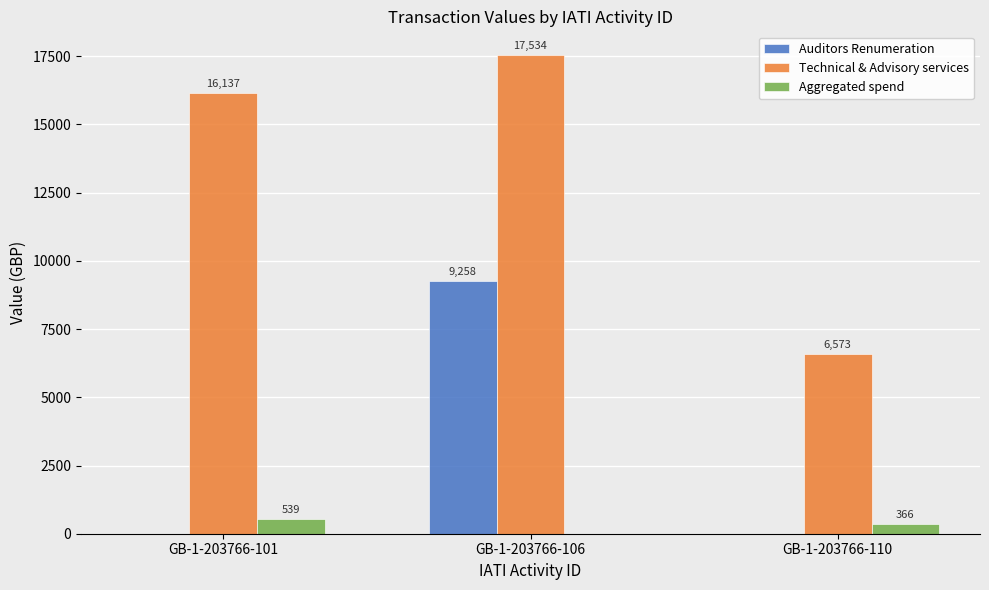

How many series are shown in this chart?

3